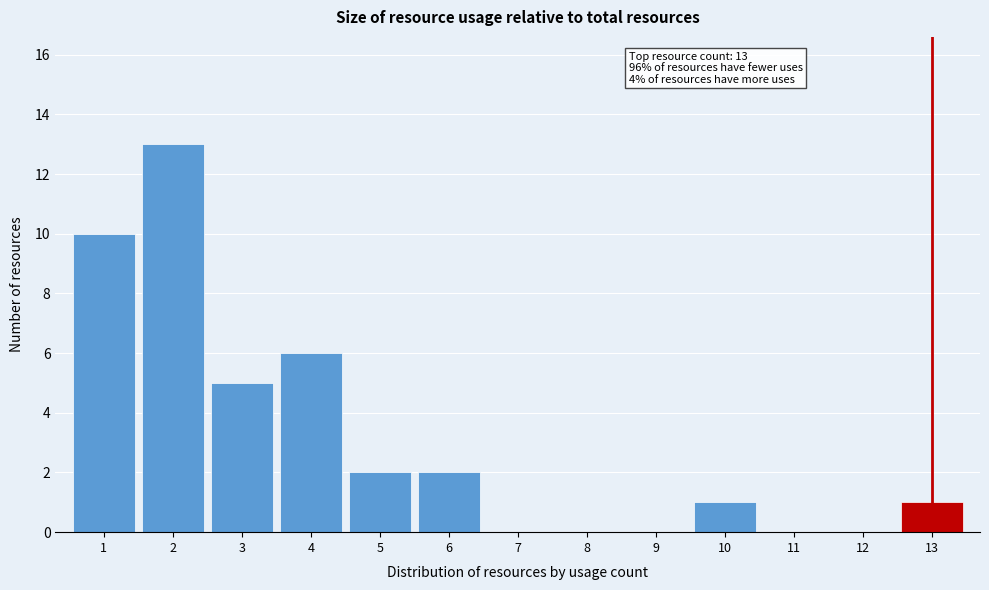

Which range on the x-axis has the tallest bar?

1.5 to 2.5